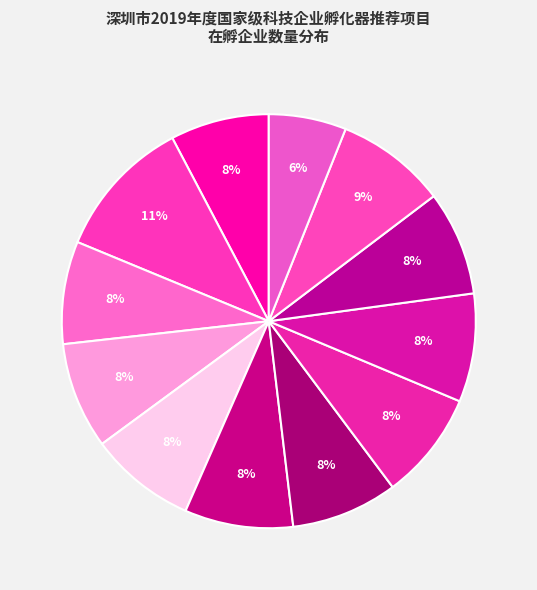

How many segments does this pie chart have?

12